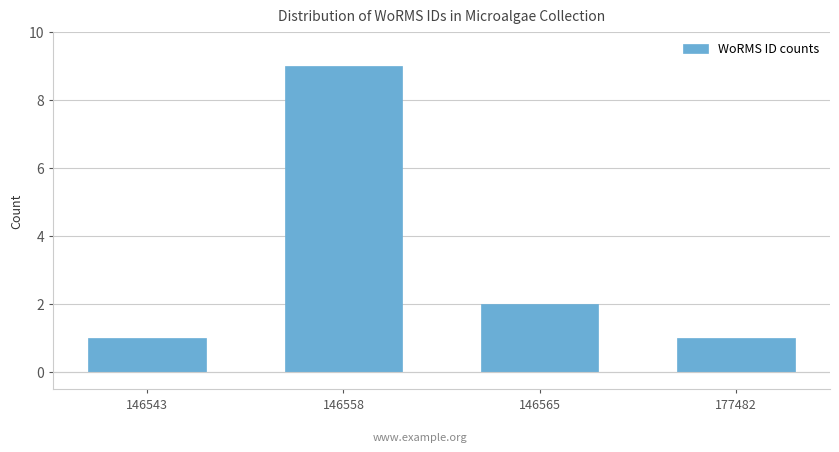

Reading left to right, transcribe all the data shown in this chart.

146543=1	146558=9	146565=2	177482=1